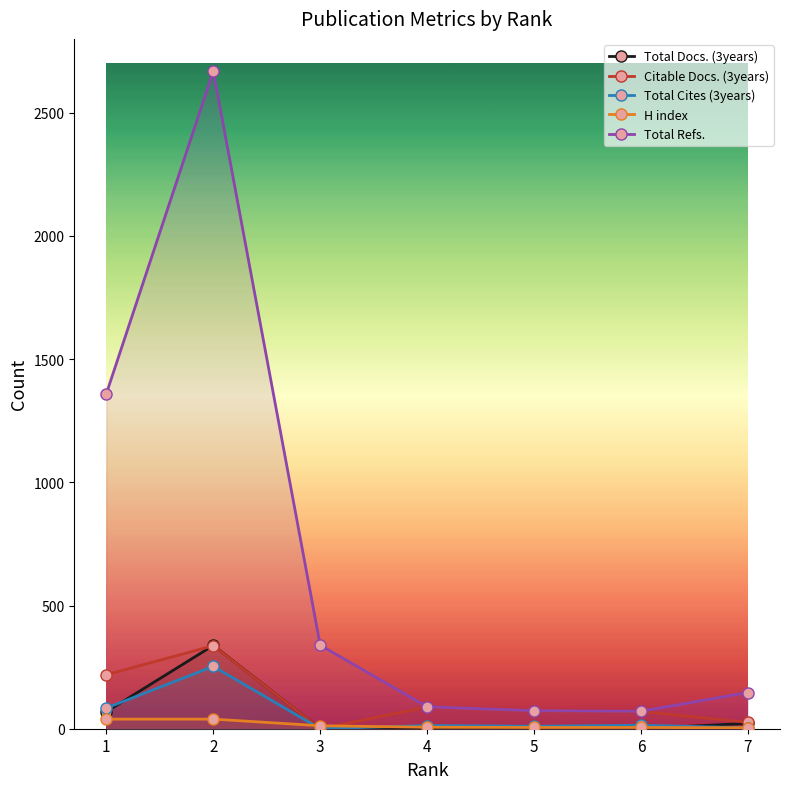

What is the difference between the highest and lowest values at 4?

89